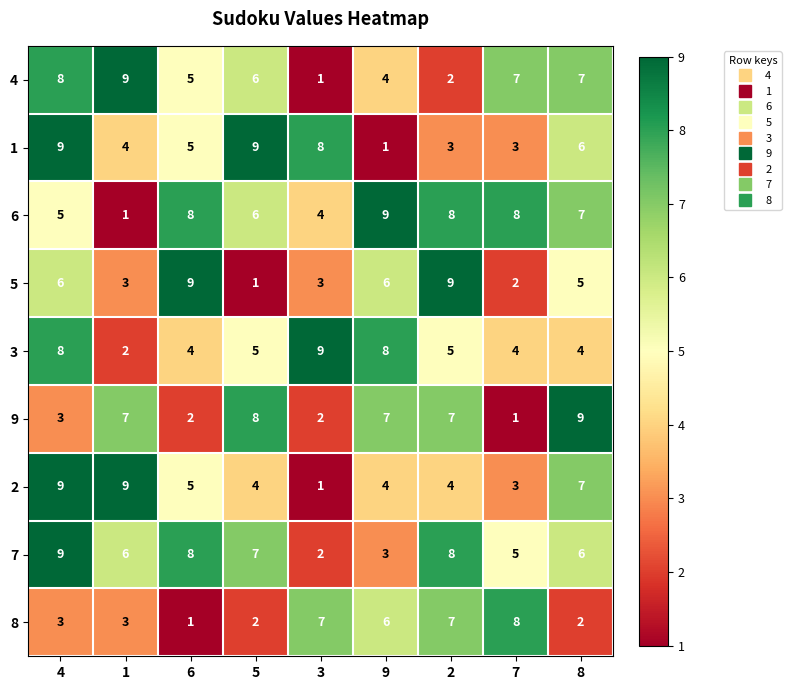

Which series has the largest total across all categories?

6